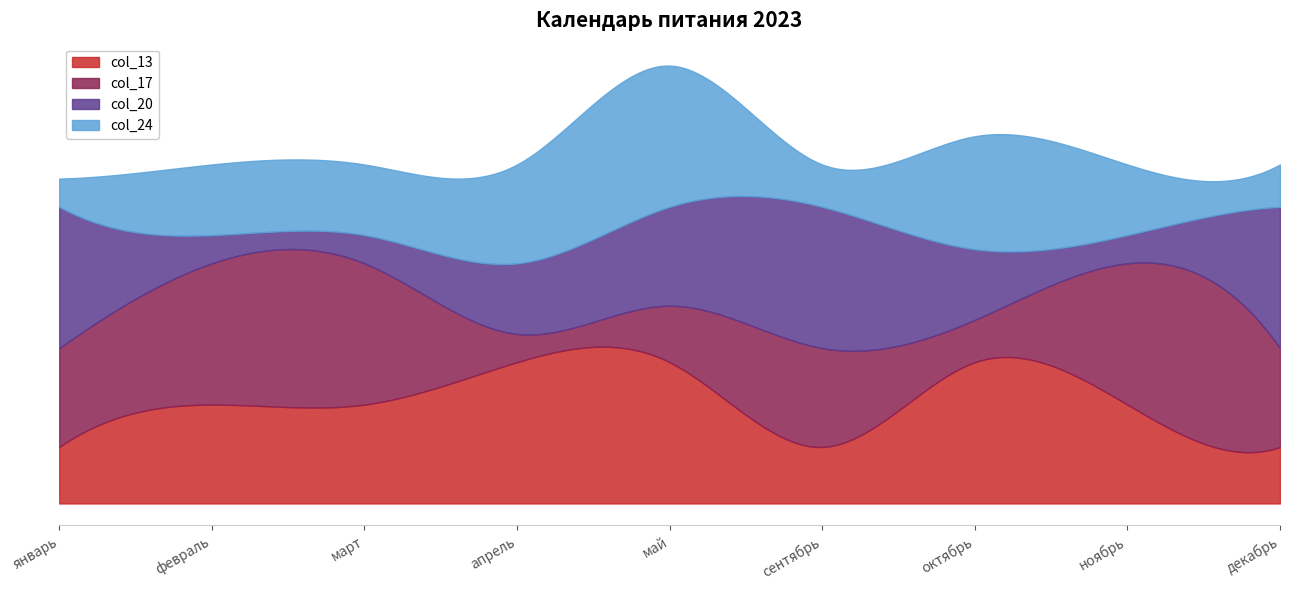

At which label does col_13 first exceed 7?

апрель